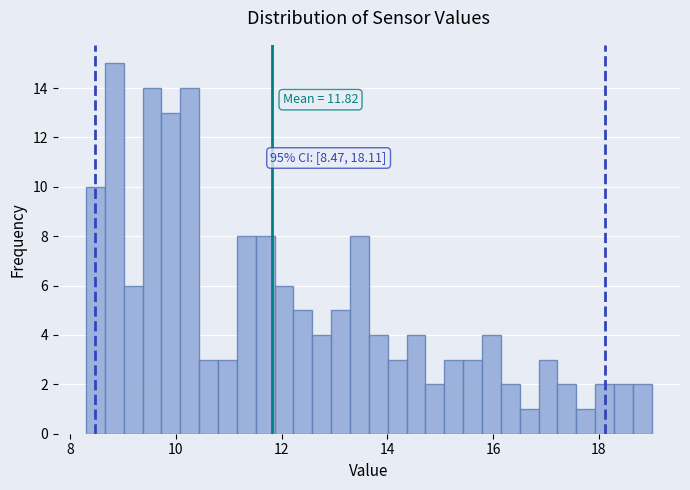

Around what value on the x-axis is the tallest bar? Give the approximate position of its centre, as read against the axis.

8.8